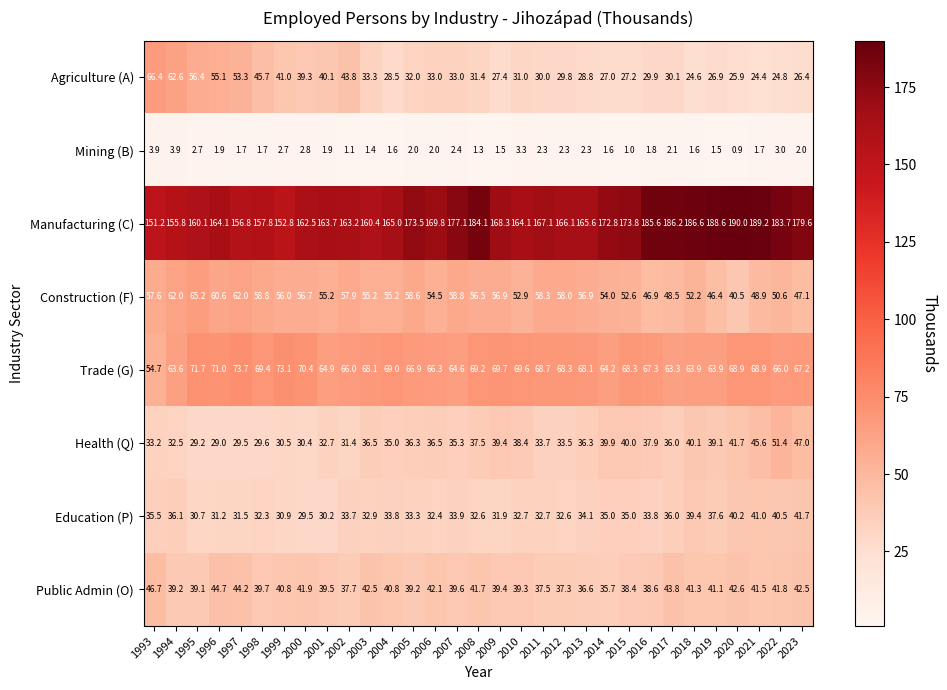

What is the spread (max minus min) of values at 2000?

159.7